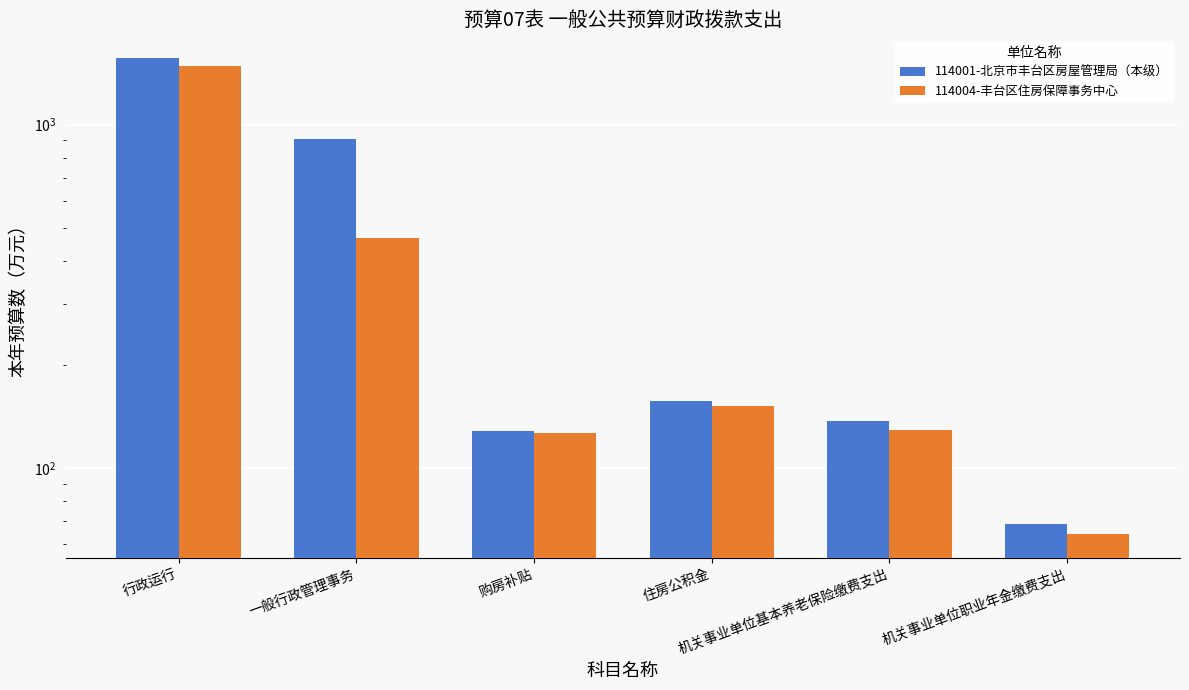

Which has a higher value, 机关事业单位职业年金缴费支出 or 行政运行?

行政运行